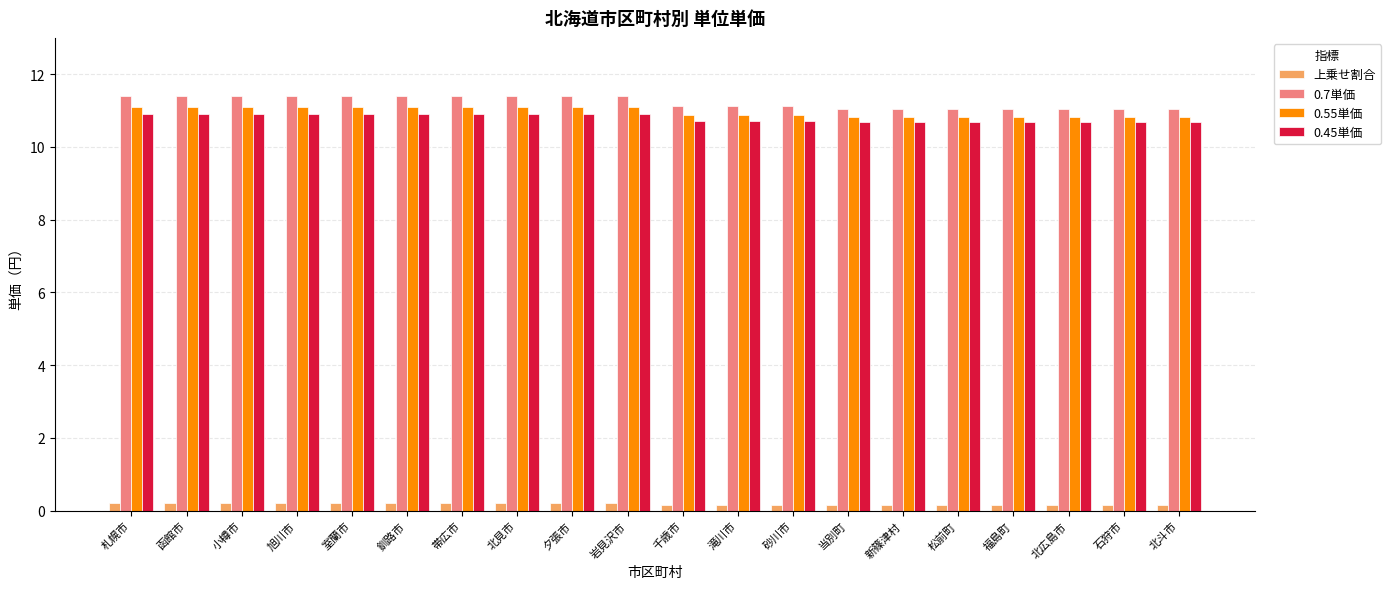

What is the average value of the 0.7単価 series?

11.2